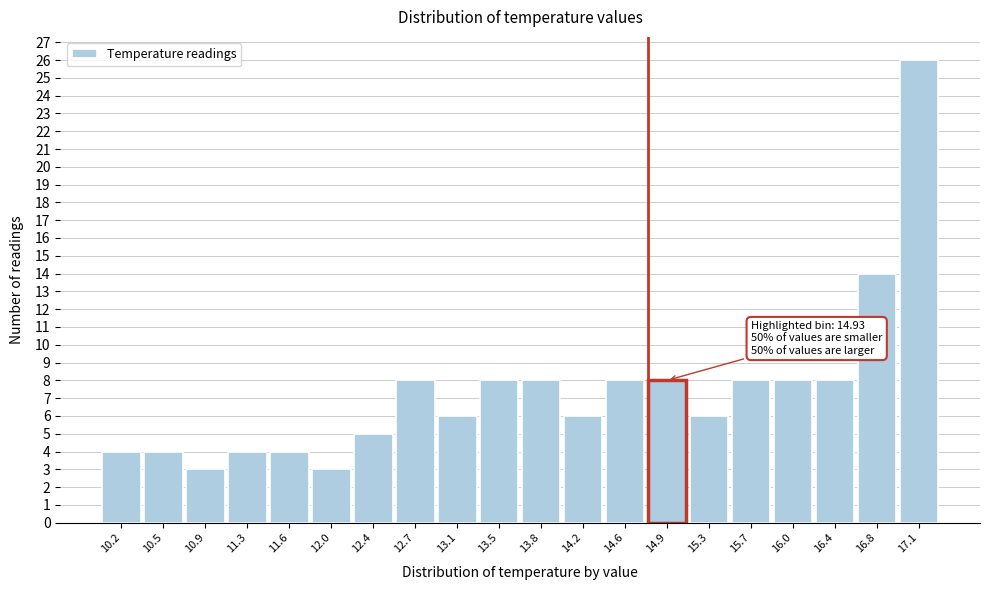

Over which range of the x-axis is the bar tallest?

16.935 to 17.300